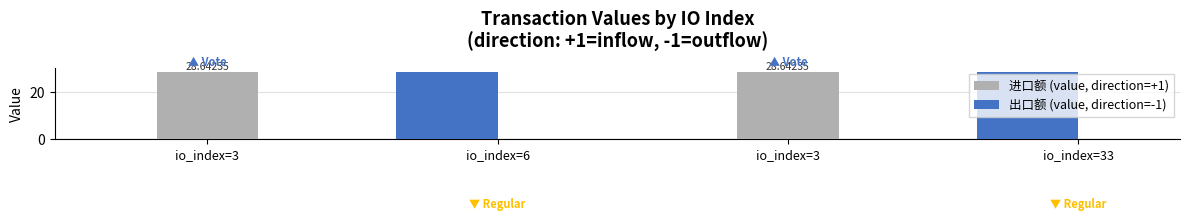

What is the sum of the 出口额 (value, direction=-1) values at io_index=6 and io_index=33?

57.3